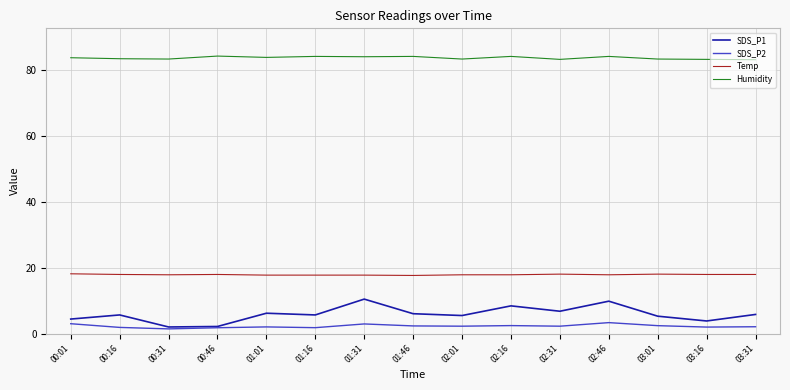

What is the lowest value of the Humidity series?

83.0